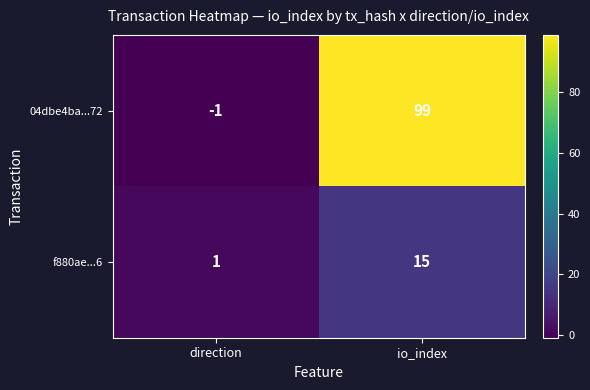

At how many categories does at least one series exceed 36?

1